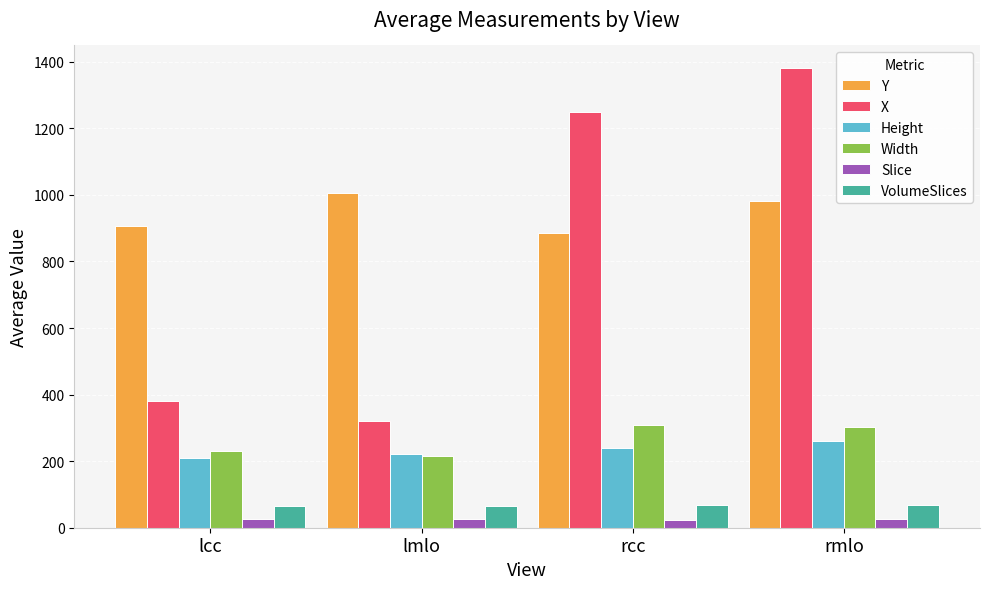

What is the total value across all series at rcc?

2778